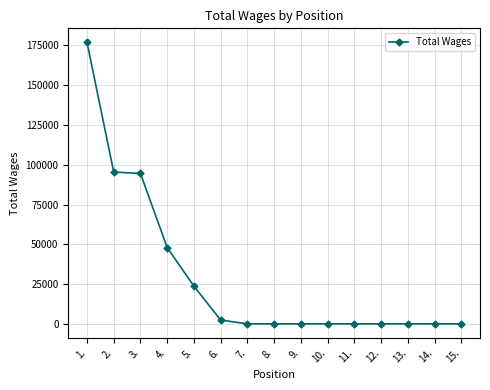

What is the change in value from 3. to 9.?

-94529